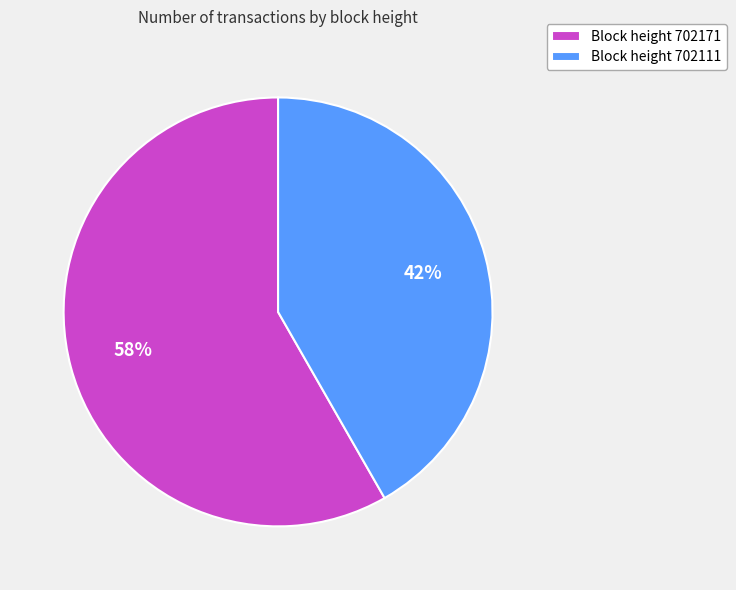

Which category has the biggest portion of the pie?

Block height 702171